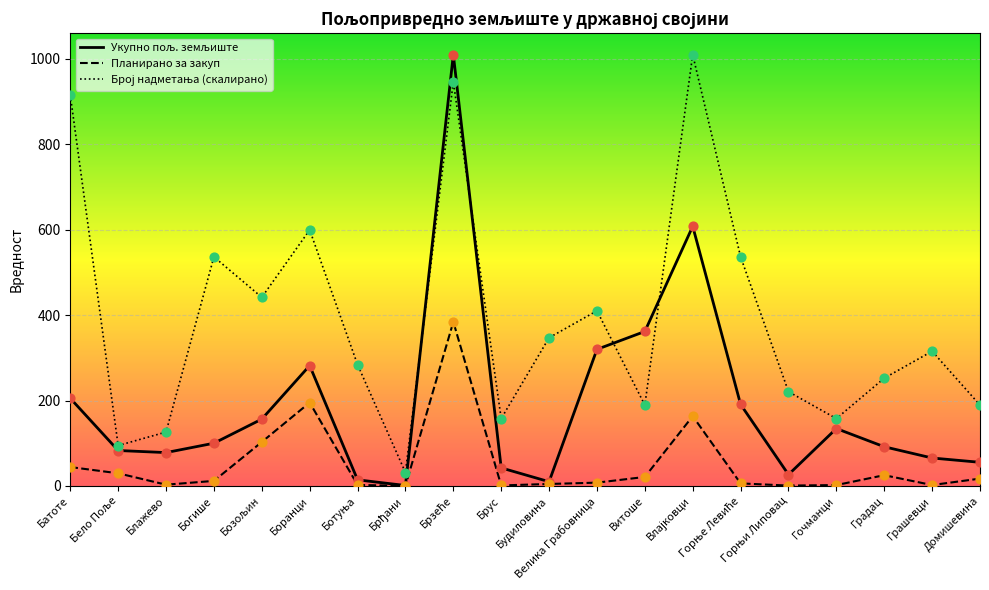

Which series contains the lowest Y value?

Планирано за закуп